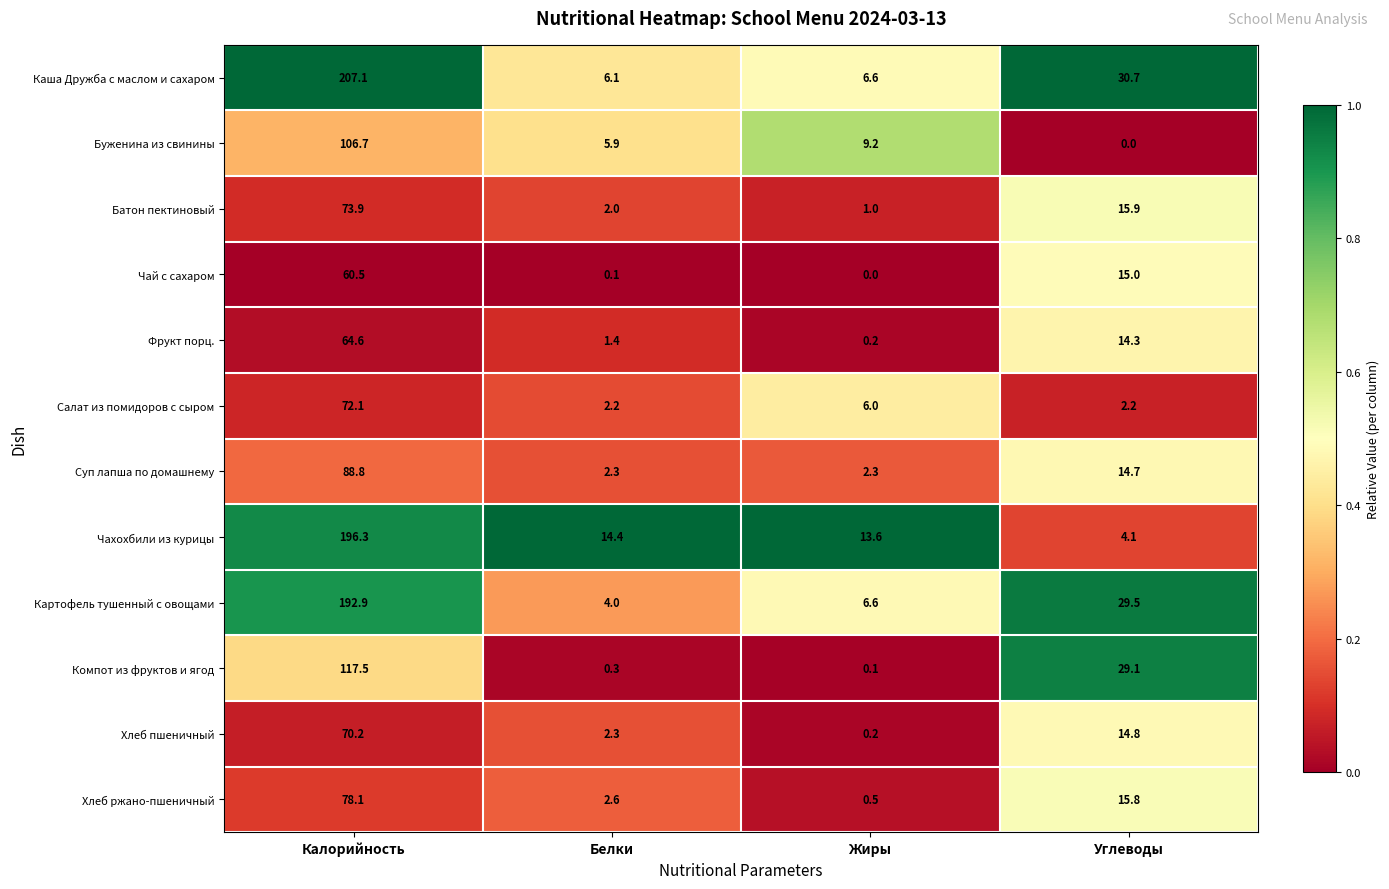

What is the lowest value of the Суп лапша по домашнему series?

2.3